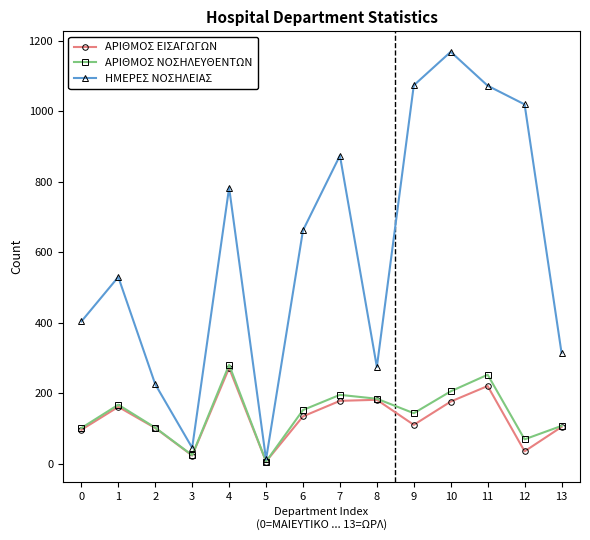

How many distinct data groups are displayed?

3